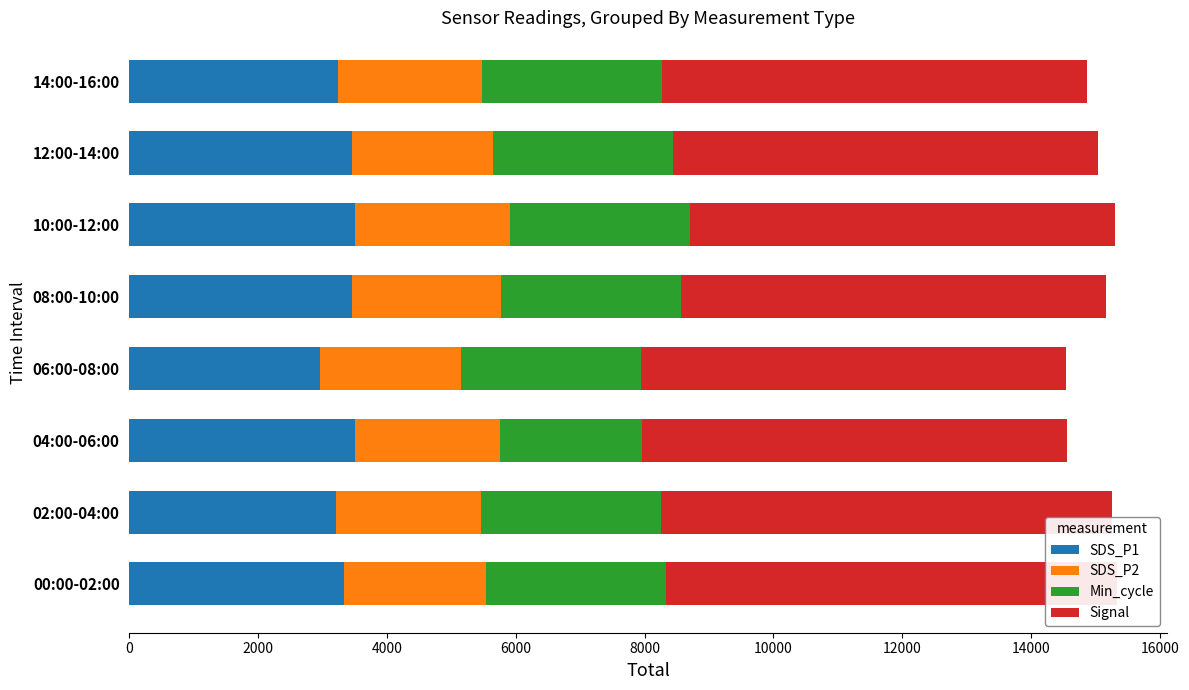

What is the maximum value shown in the chart?

7000.0